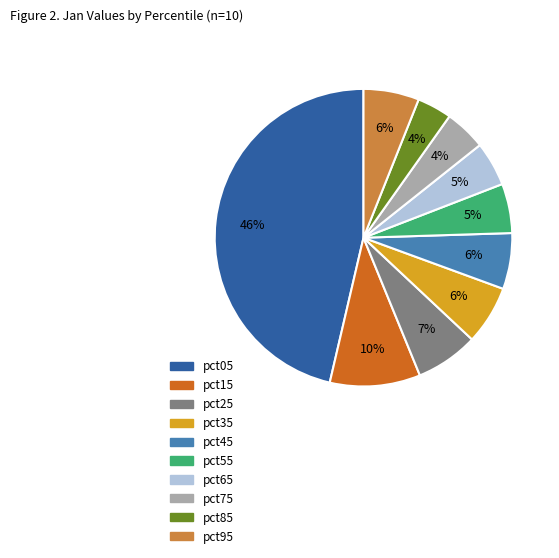

Is there any slice that represents more than half of the pie?

No